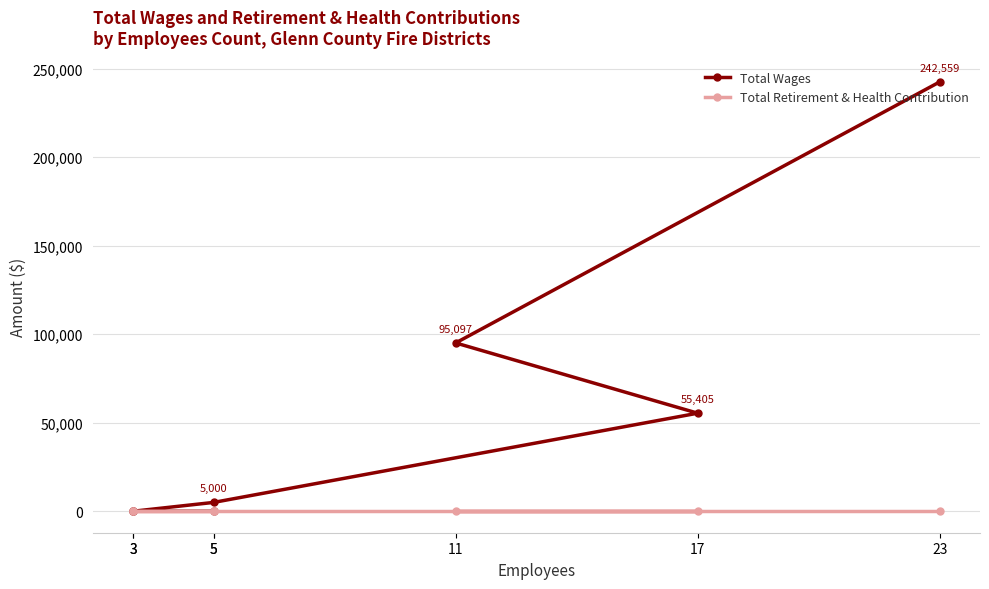

At which label is Total Retirement & Health Contribution closest to 0?

23